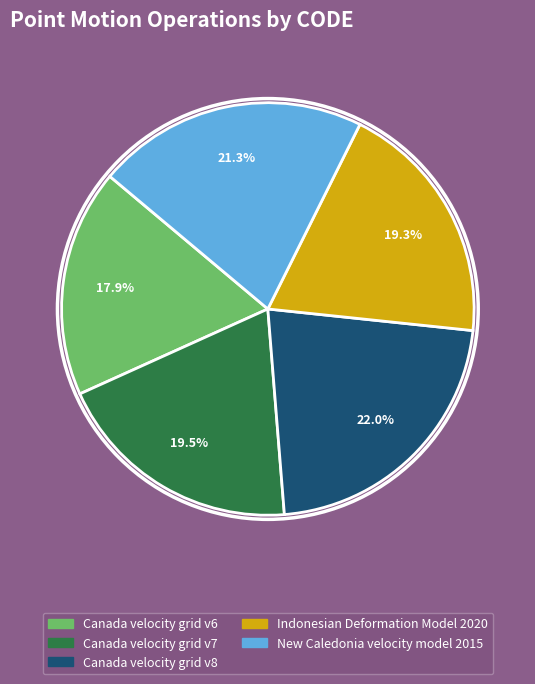

Which has a higher value, Canada velocity grid v7 or Canada velocity grid v6?

Canada velocity grid v7